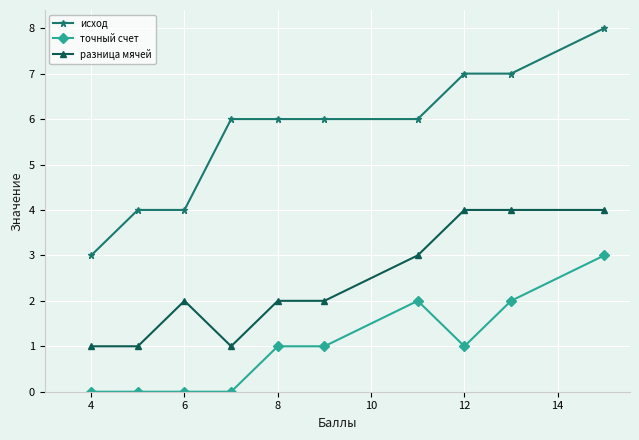

How many lines are shown in the chart?

3